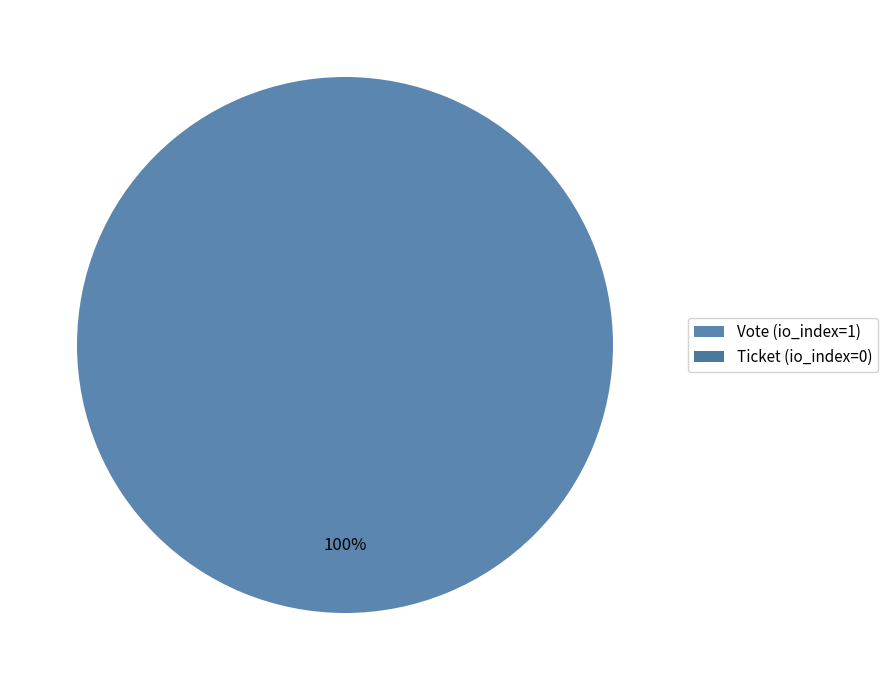

Does Ticket (io_index=0) represent more than half of the total?

No